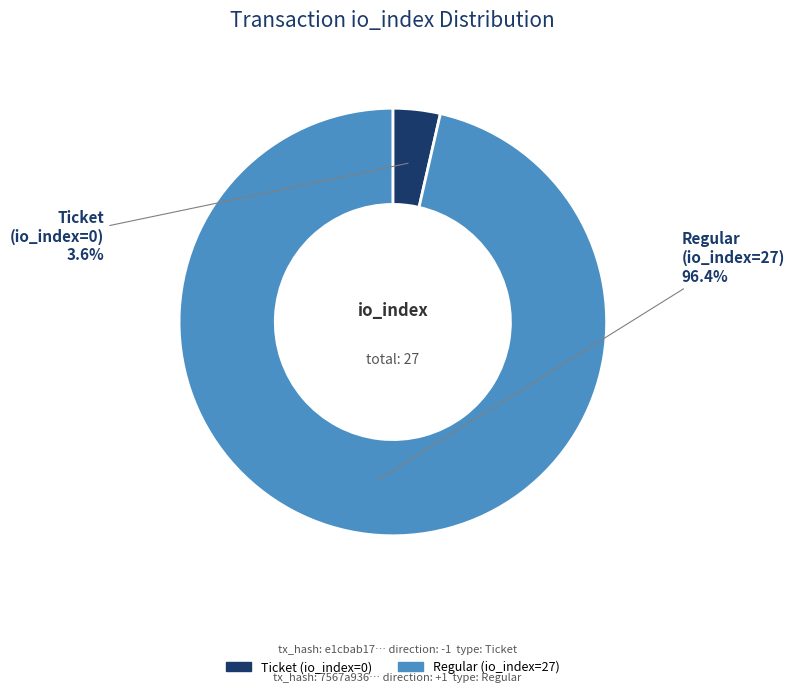

Which slice is the largest?

Regular (io_index=27)